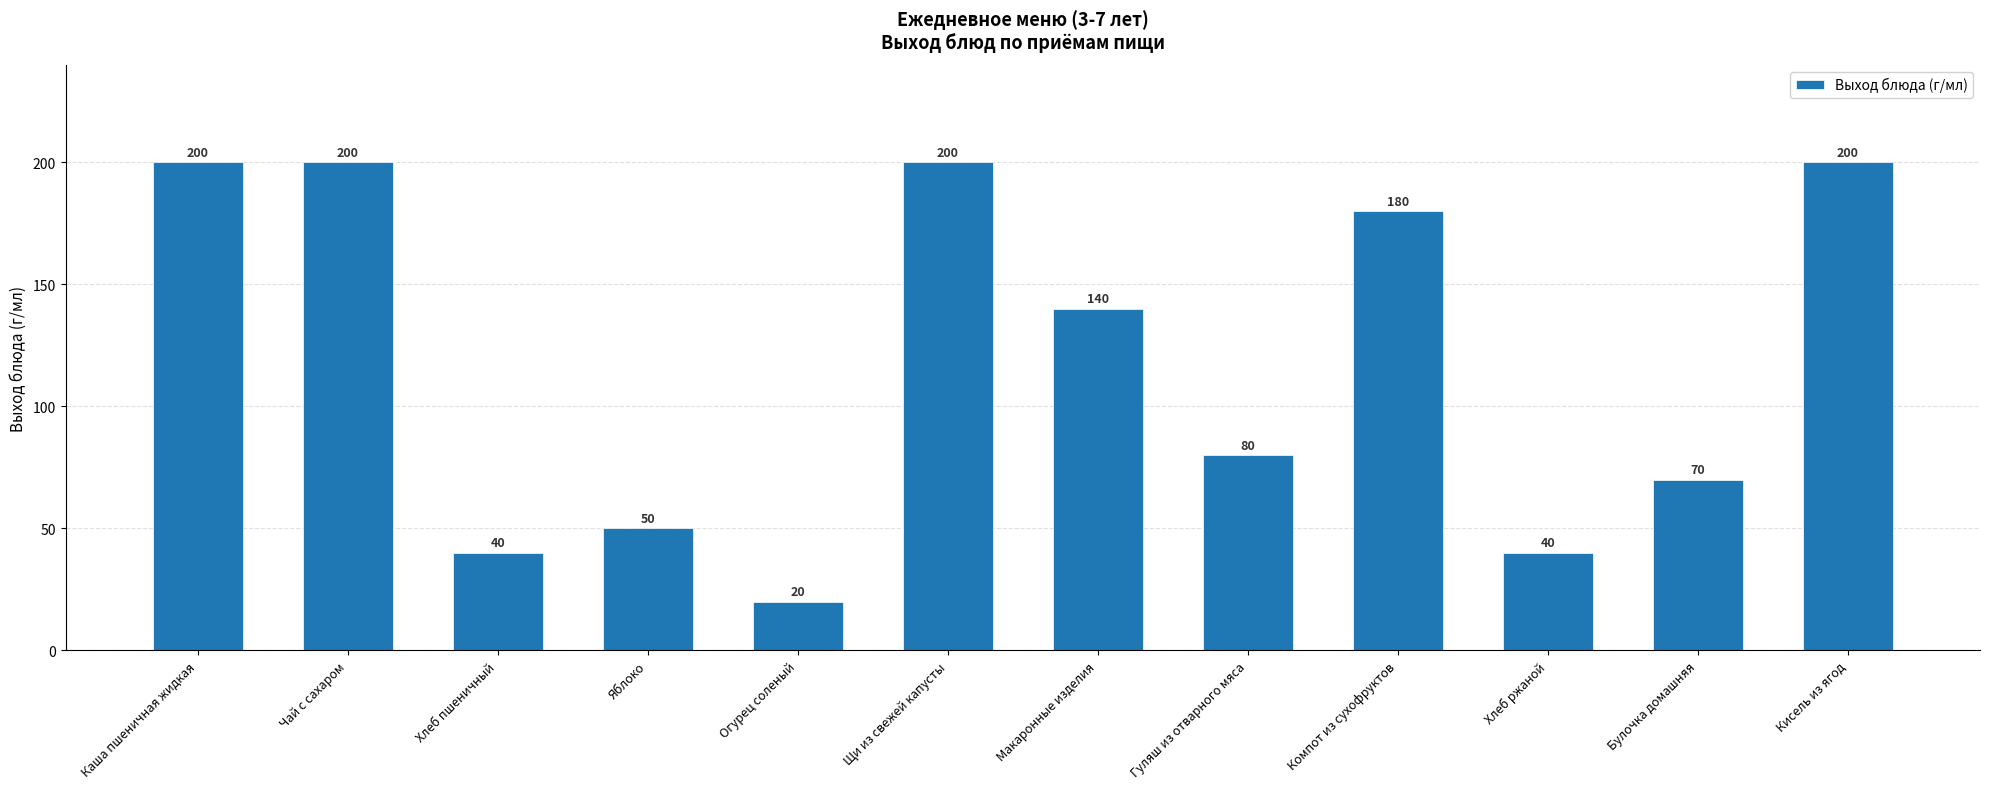

Where does the data first go above 140?

Каша пшеничная жидкая